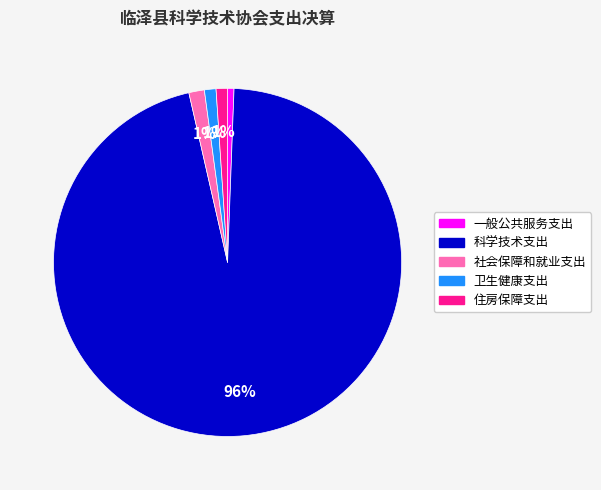

To the nearest percent, what percentage of the pie is 卫生健康支出?

1%